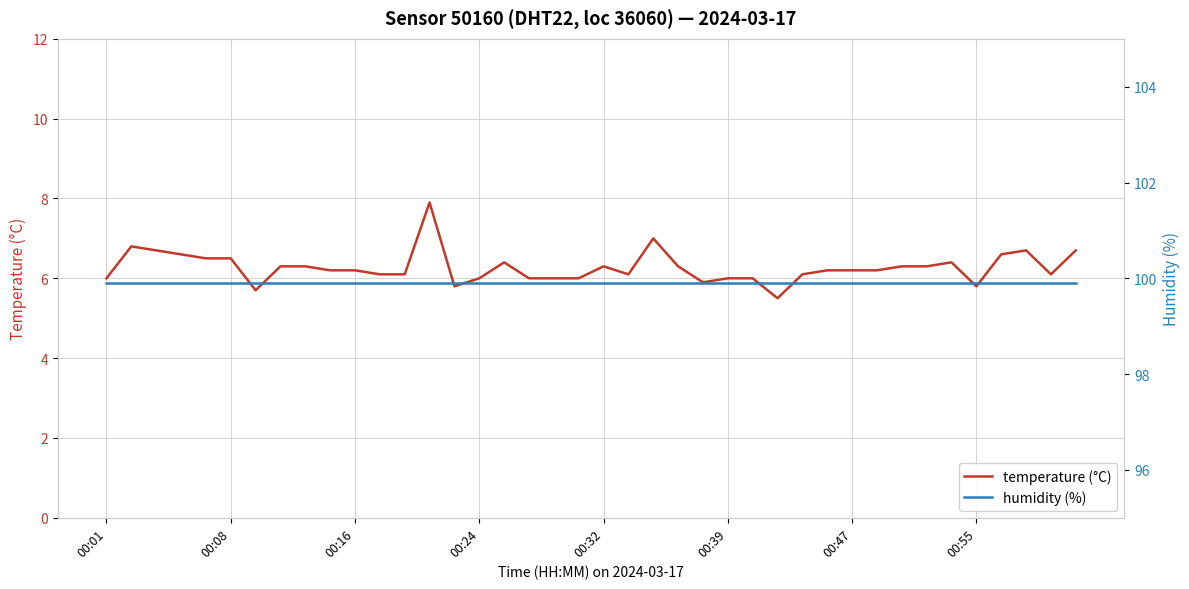

Is this an area chart (filled region under the line)?

No